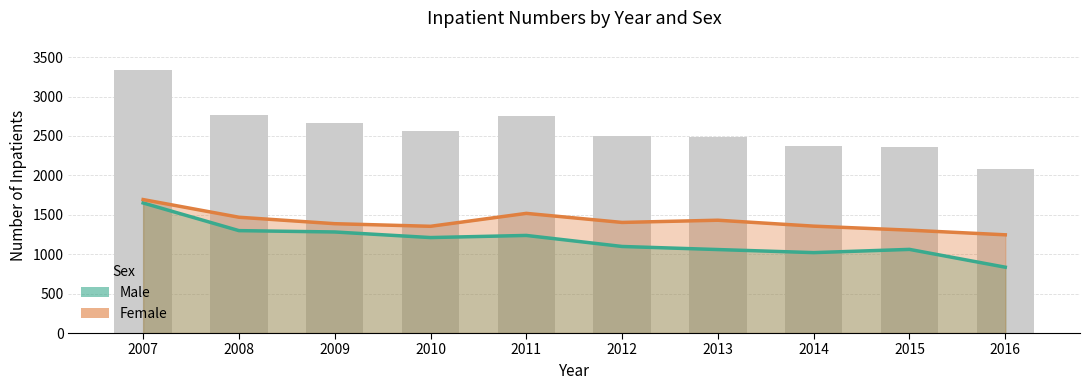

How many values in the Female series exceed 1403?

4